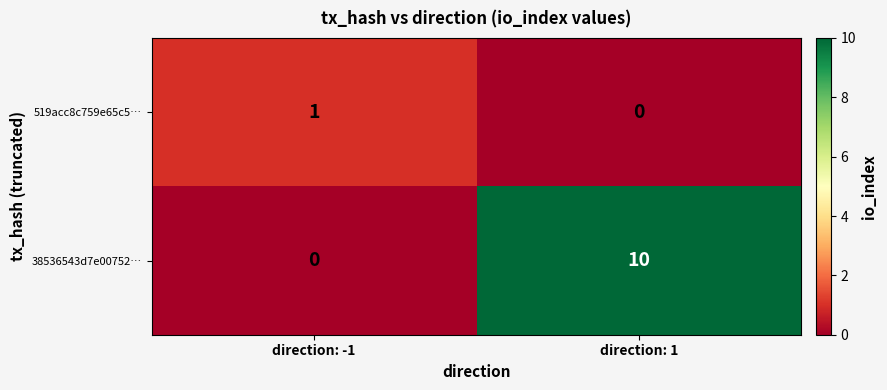

At how many categories does at least one series exceed 9?

1